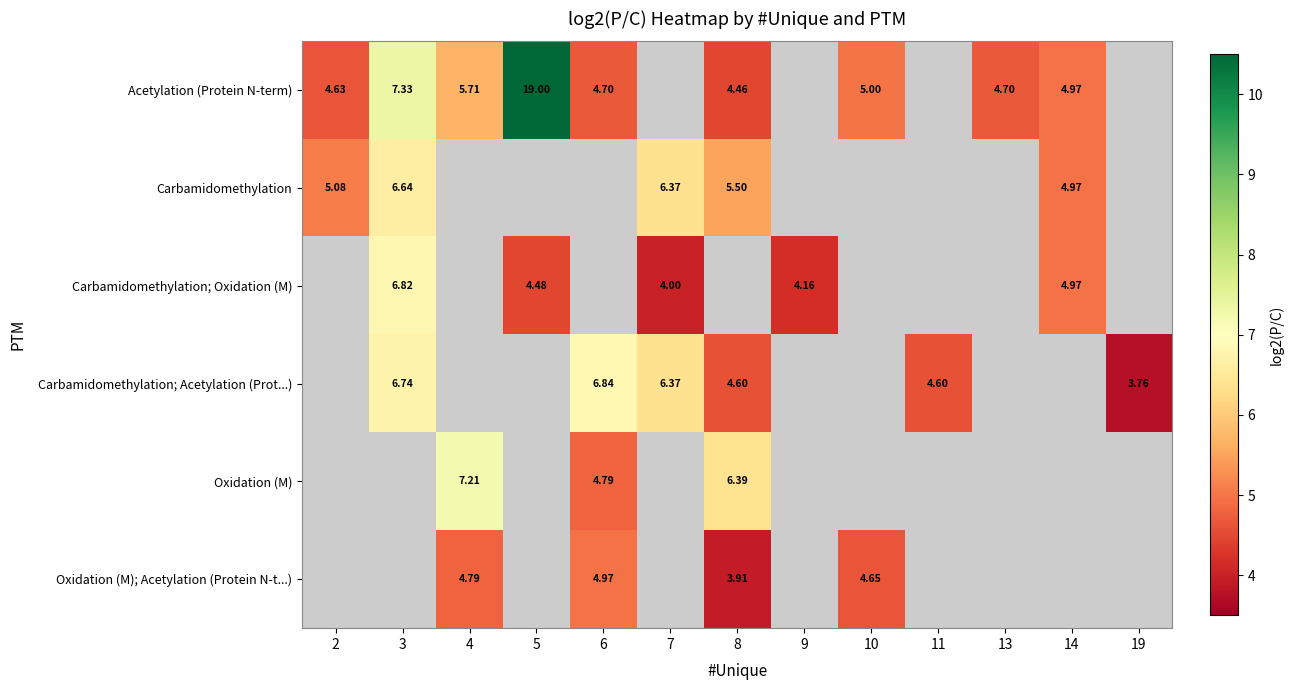

What is the difference between the Carbamidomethylation; Acetylation (Prot...) values at 11 and 6?

2.2